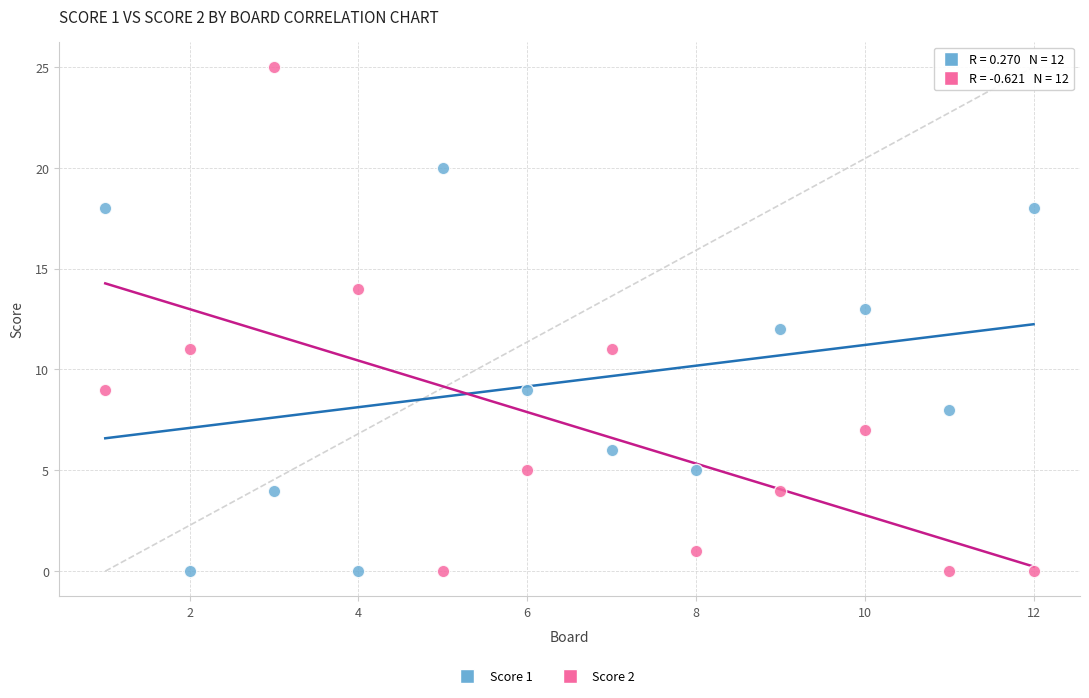

Across all data points, what is the range of Y values (max minus min)?

25